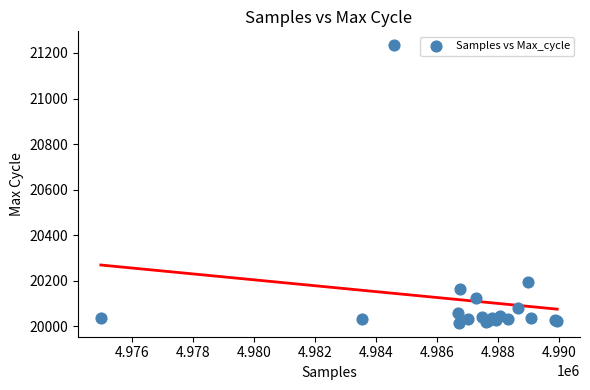

What Y value in the scatter plot is closest to 20624?

20195